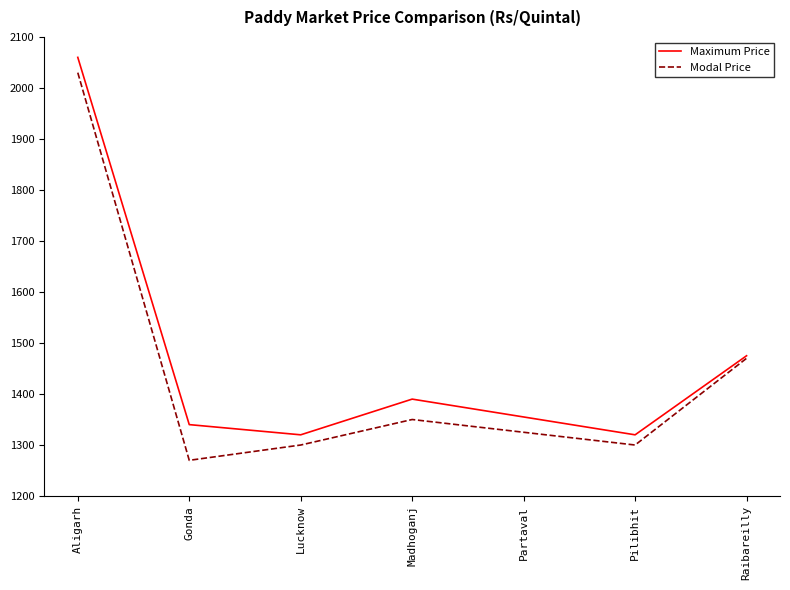

Where is Modal Price nearest to the value 1650?

Raibareilly